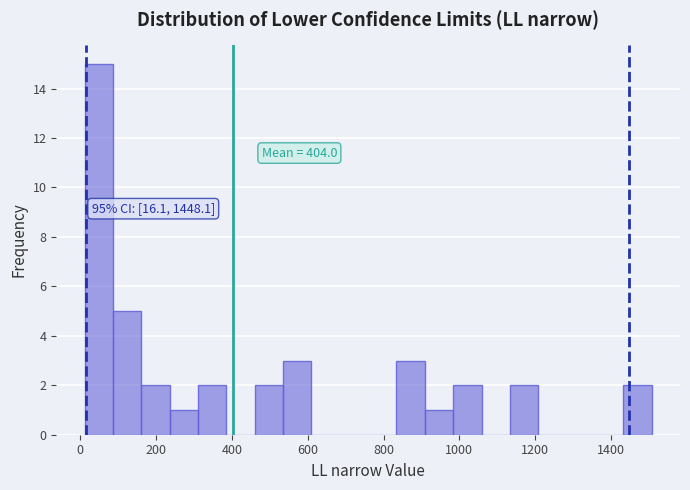

Around what value on the x-axis is the tallest bar? Give the approximate position of its centre, as read against the axis.

40